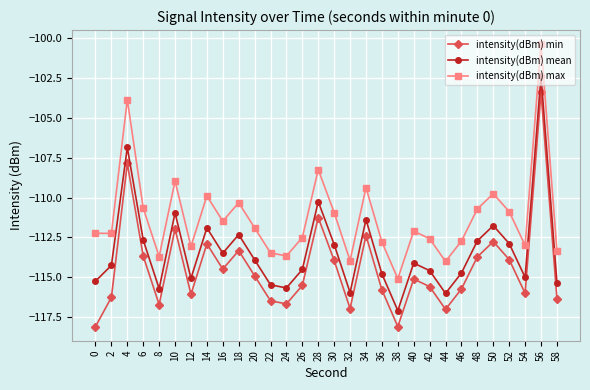

Which series has the largest total across all categories?

intensity(dBm) max